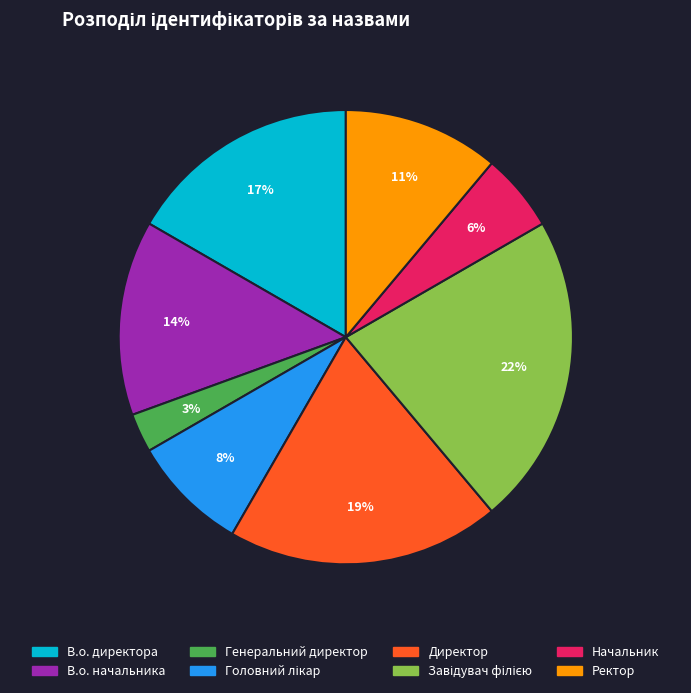

Does Директор account for over 50% of the chart?

No